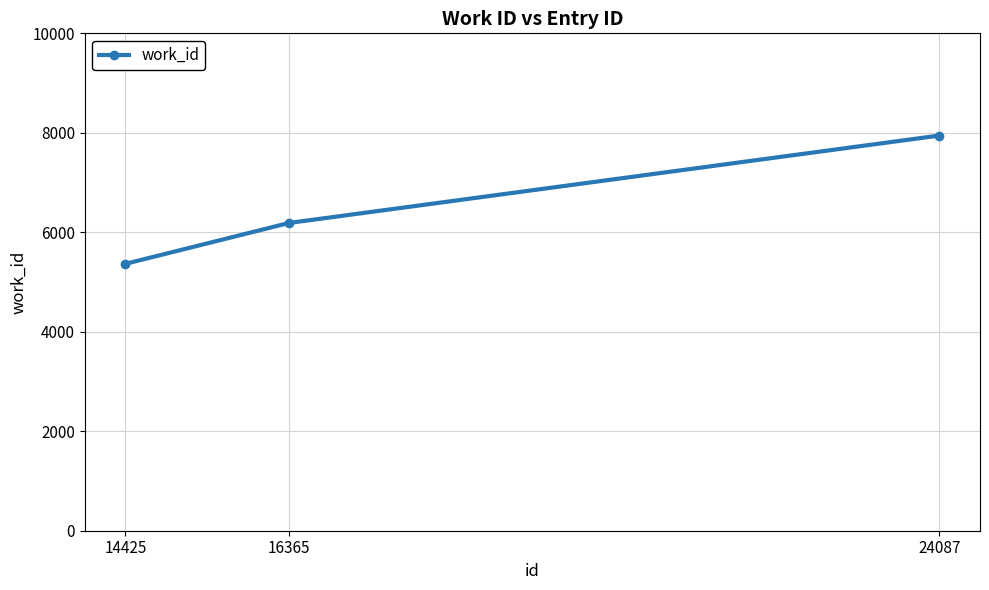

What is the value of the 2nd point from the left?

6187